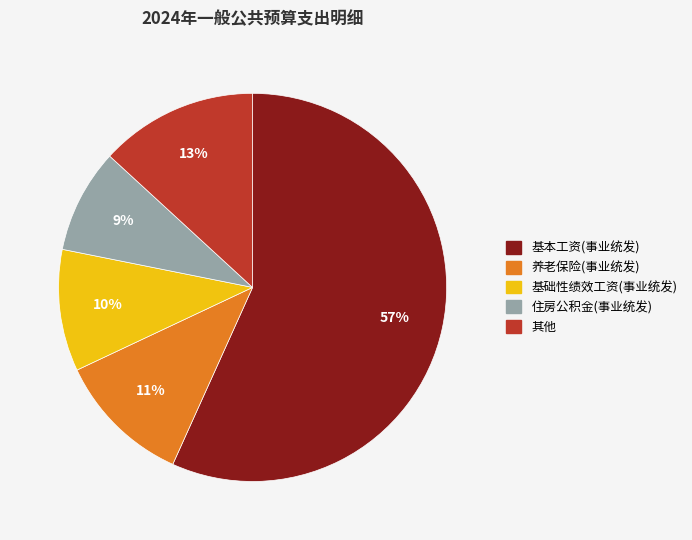

How many slices are in this pie chart?

5